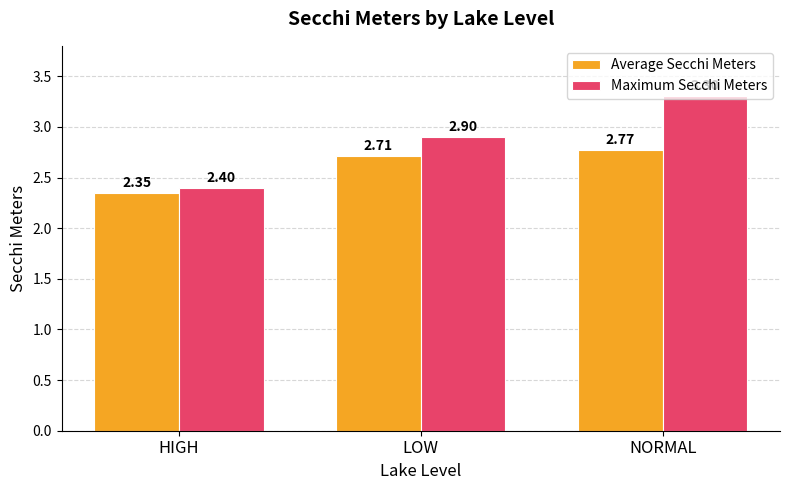

What is the label of the 1st bar from the right?

NORMAL